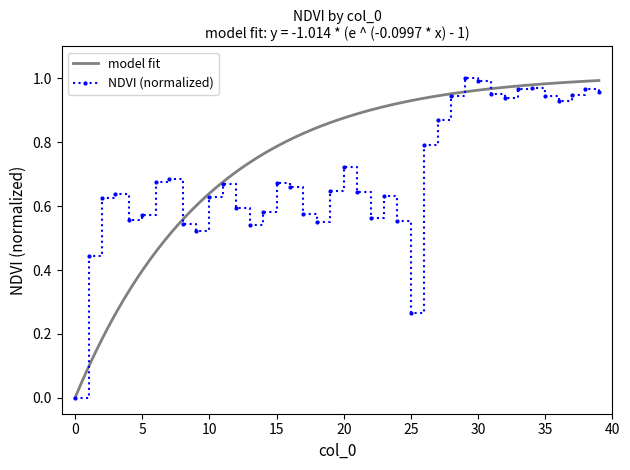

Reading left to right, what are all the values shown in this chart?

0.0	0.4	0.6	0.6	0.6	0.6	0.7	0.7	0.5	0.5	0.6	0.7	0.6	0.5	0.6	0.7	0.7	0.6	0.6	0.6	0.7	0.6	0.6	0.6	0.6	0.3	0.8	0.9	0.9	1.0	1.0	1.0	0.9	1.0	1.0	0.9	0.9	0.9	1.0	1.0